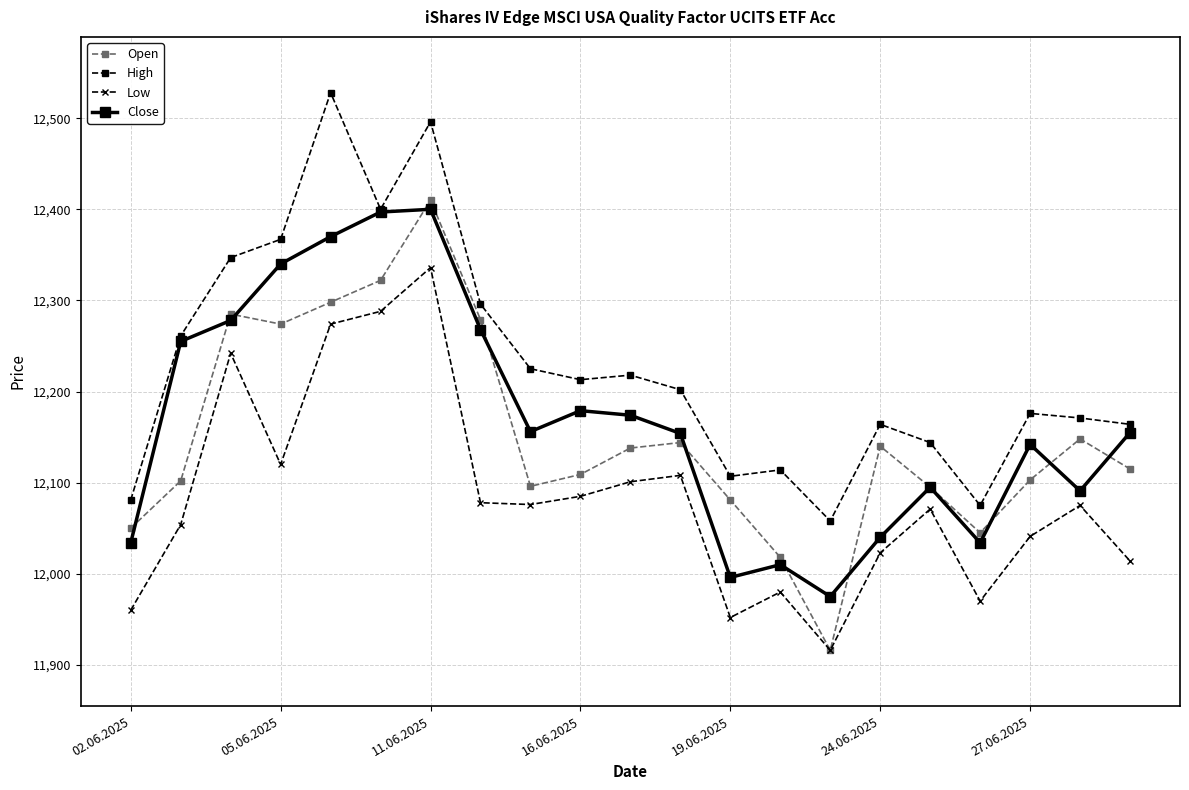

Which series has the largest total across all categories?

High